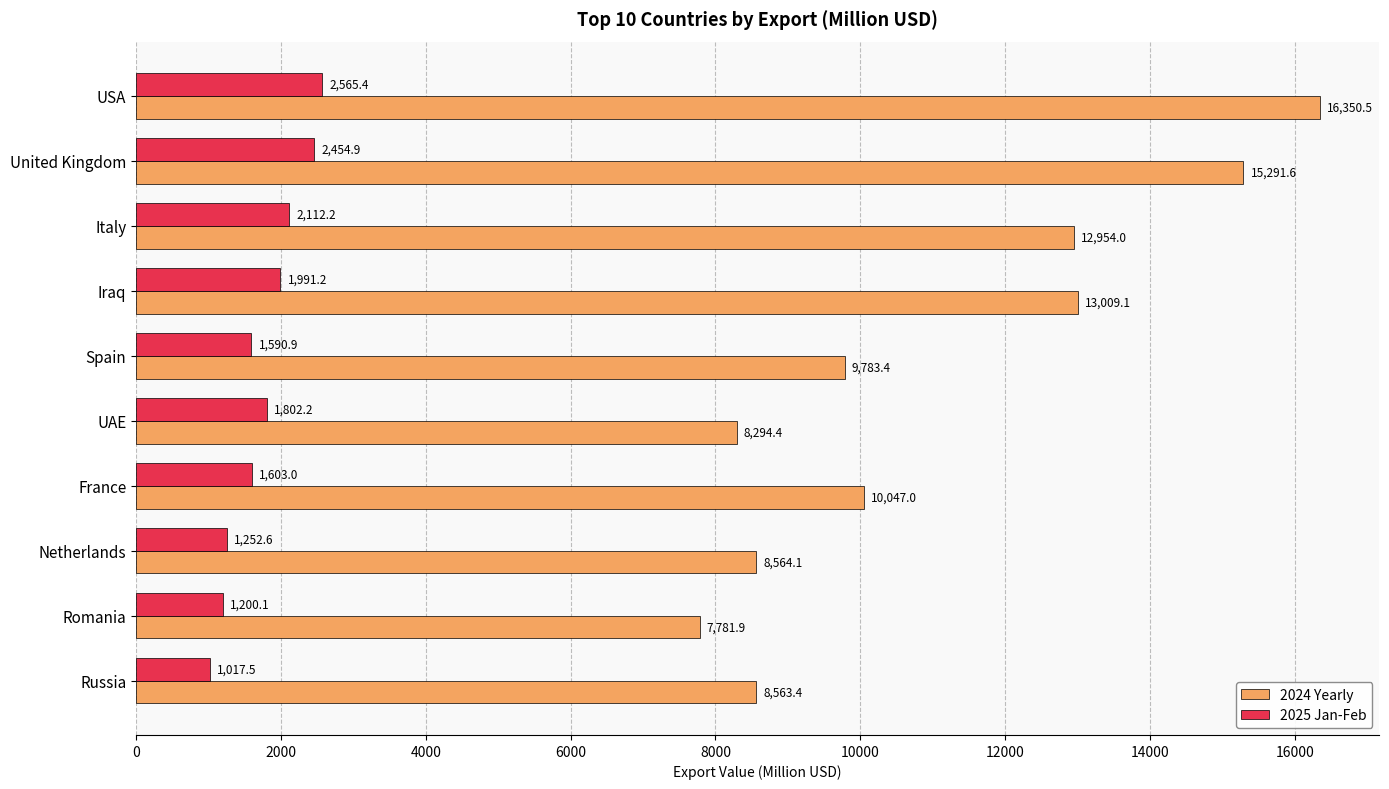

How many series are shown in this chart?

2